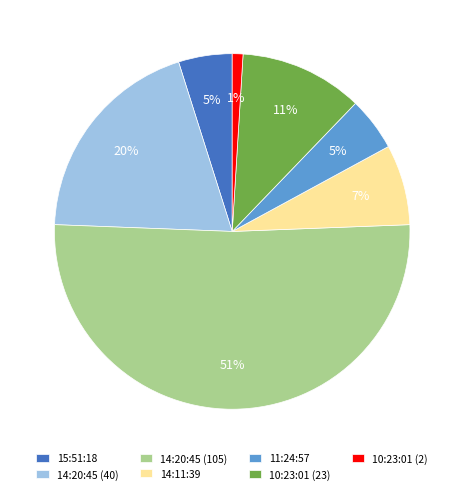

The 14:11:39 slice represents 7% of the pie. True or false?

True